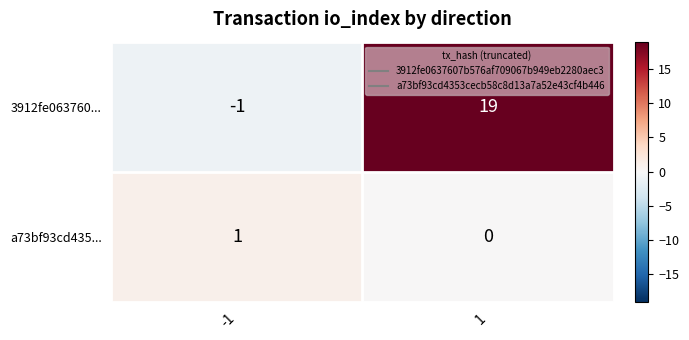

List the series in order of their peak value, highest first.

3912fe063760..., a73bf93cd435...